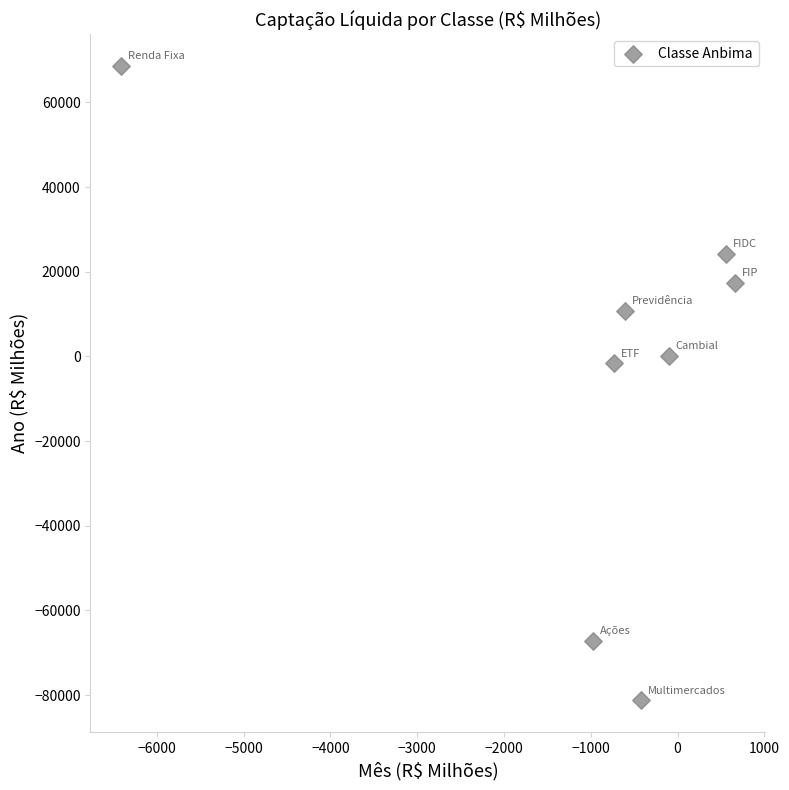

What is the range of Y values (max minus min)?

149858.4